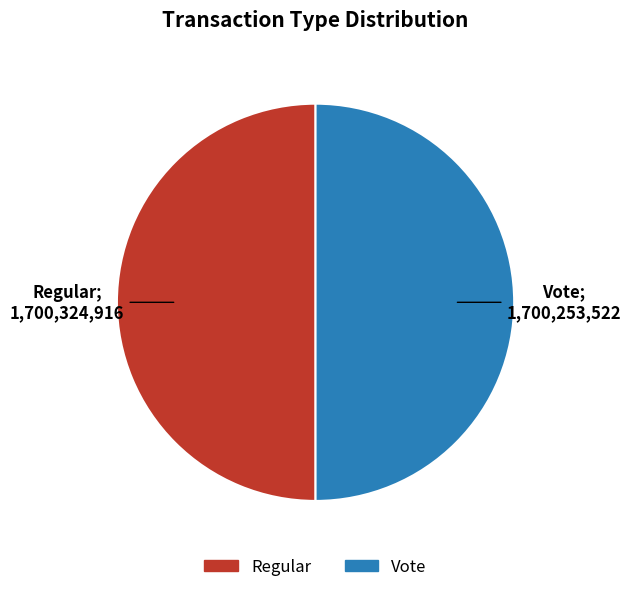

Is it true that Vote is 50% of the pie?

True